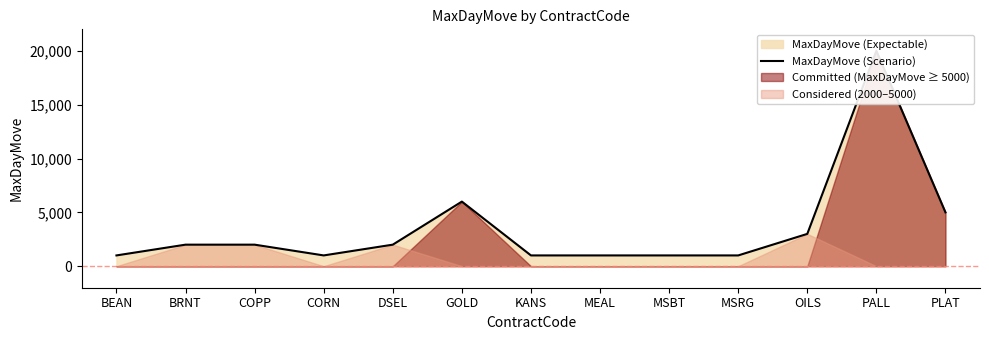

At which label does the data first exceed 2000?

GOLD